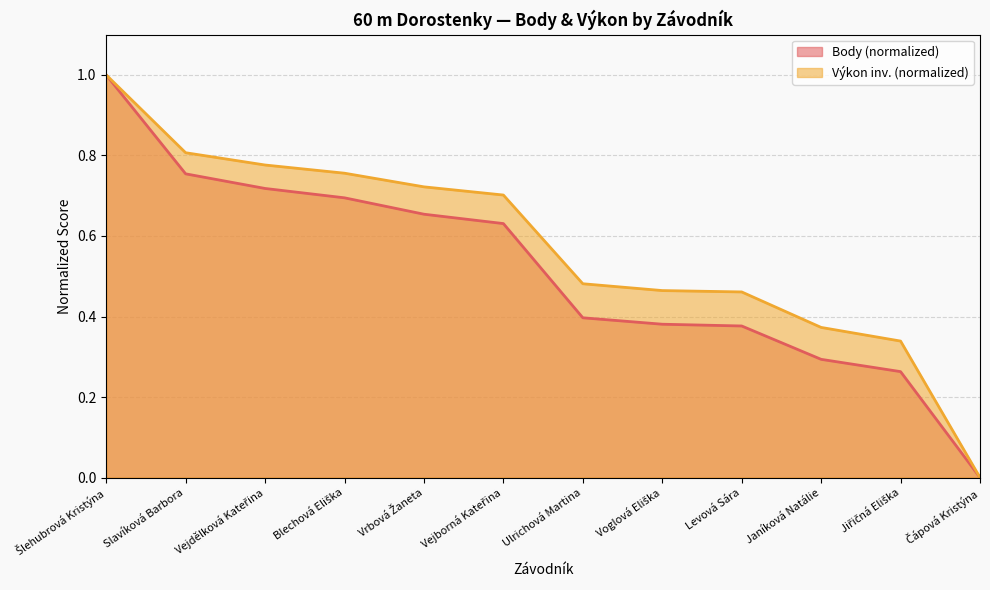

Which series has the largest total across all categories?

Výkon inv. (normalized)